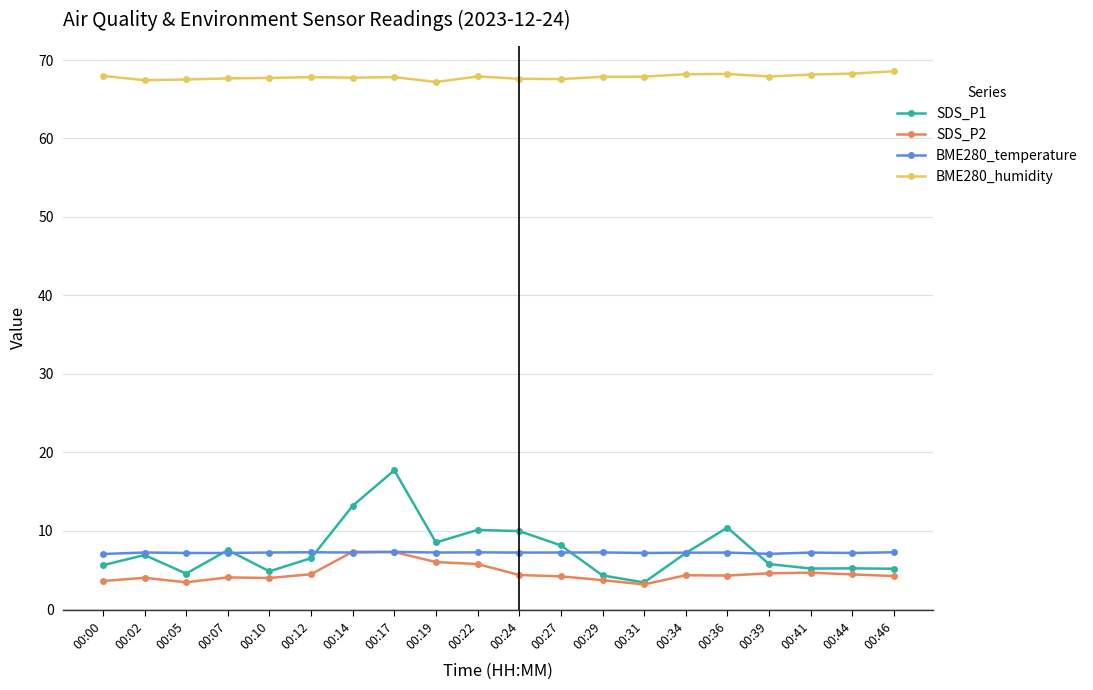

Count the number of data series in this chart.

4